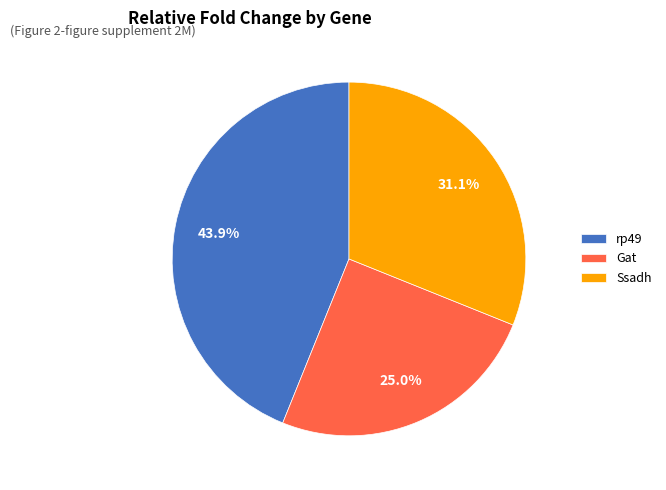

Is the sum of Ssadh and Gat greater than half?

Yes